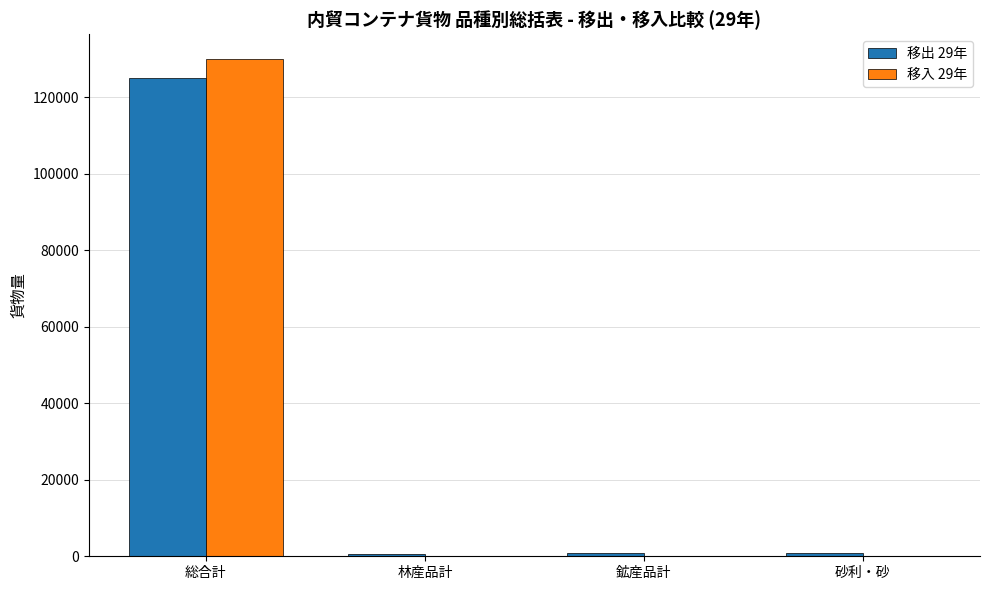

Which category has the highest value across all series?

総合計